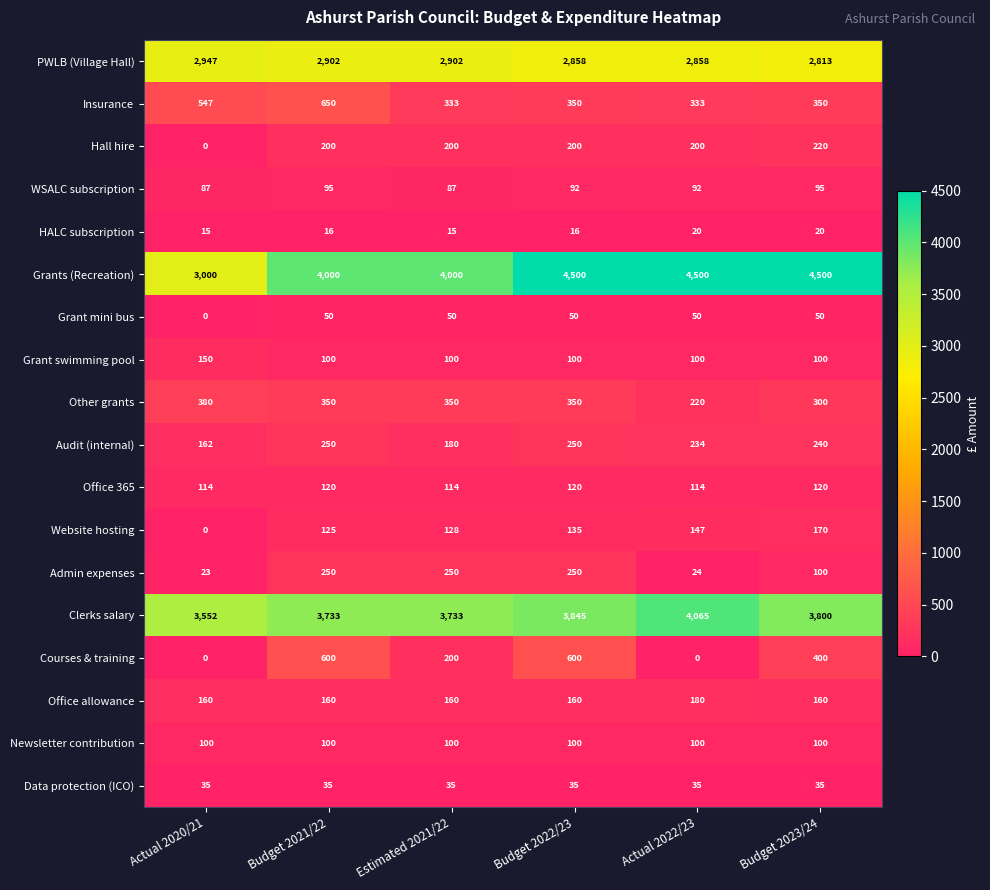

How many Other grants values are between 300 and 350?

4